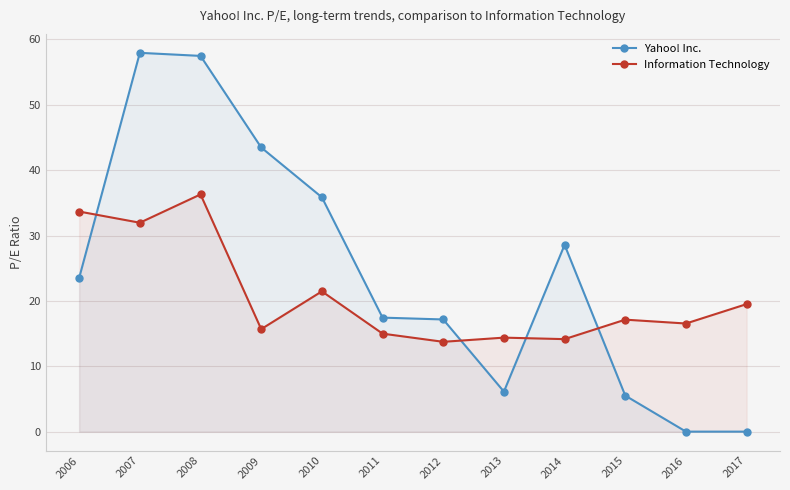

Reading left to right, what are all the values shown in this chart?

Yahoo! Inc.: 23.5	58.0	57.5	43.5	35.9	17.4	17.2	6.1	28.6	5.5	0.0	0.0
Information Technology: 33.7	32.0	36.3	15.7	21.5	15.0	13.7	14.4	14.2	17.1	16.5	19.5